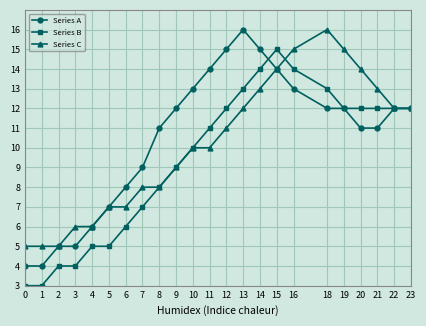

What is the difference between the maximum and minimum values in the Series A series?

12